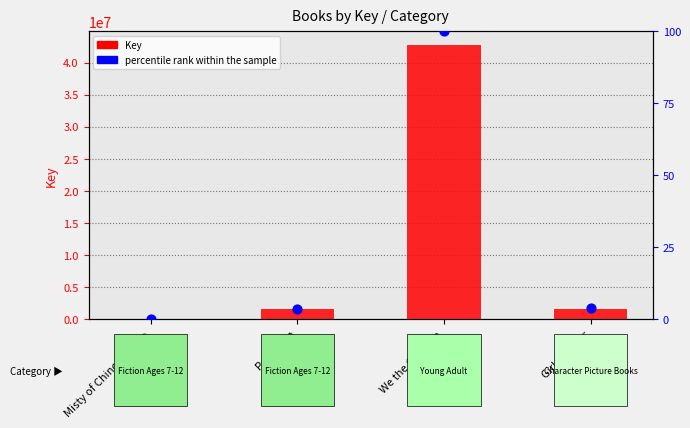

What is the total value across all series at Peter Pan?

1523872.6